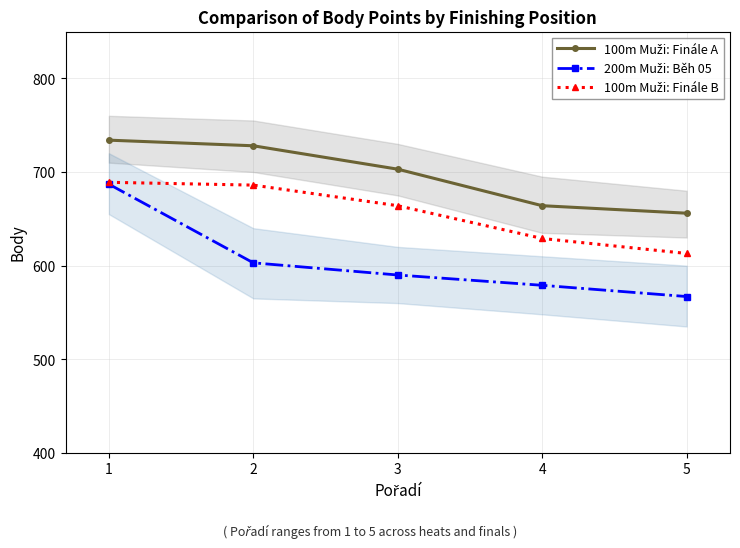

Where is 100m Muži: Finále B nearest to the value 651?

3